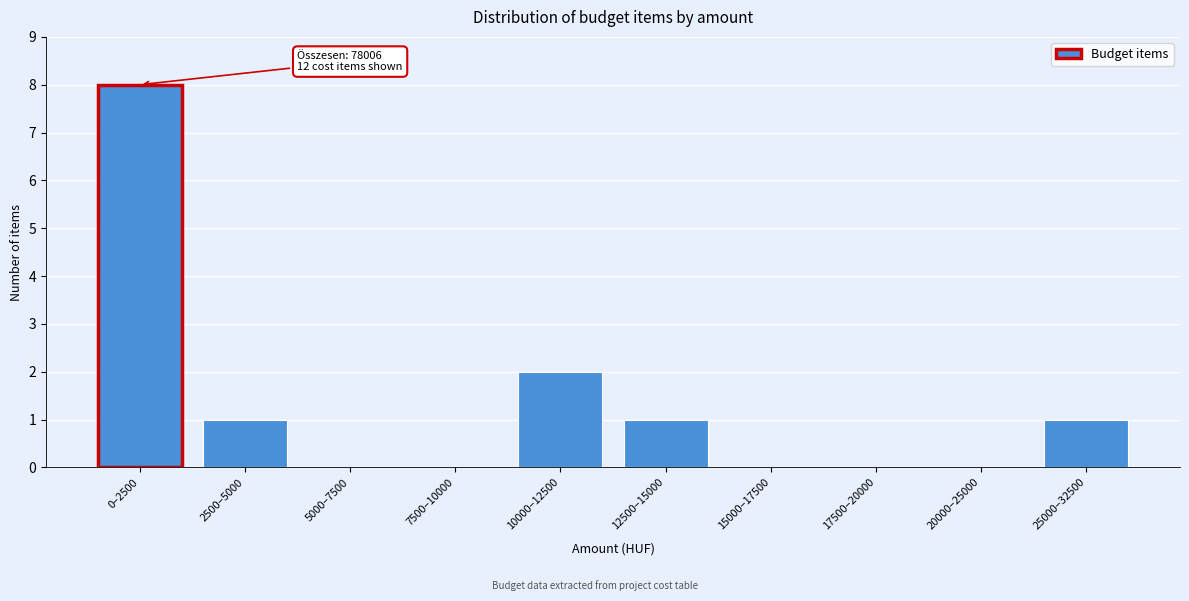

Reading left to right, transcribe all the data shown in this chart.

0–2500=8	2500–5000=1	5000–7500=0	7500–10000=0	10000–12500=2	12500–15000=1	15000–17500=0	17500–20000=0	20000–25000=0	25000–32500=1